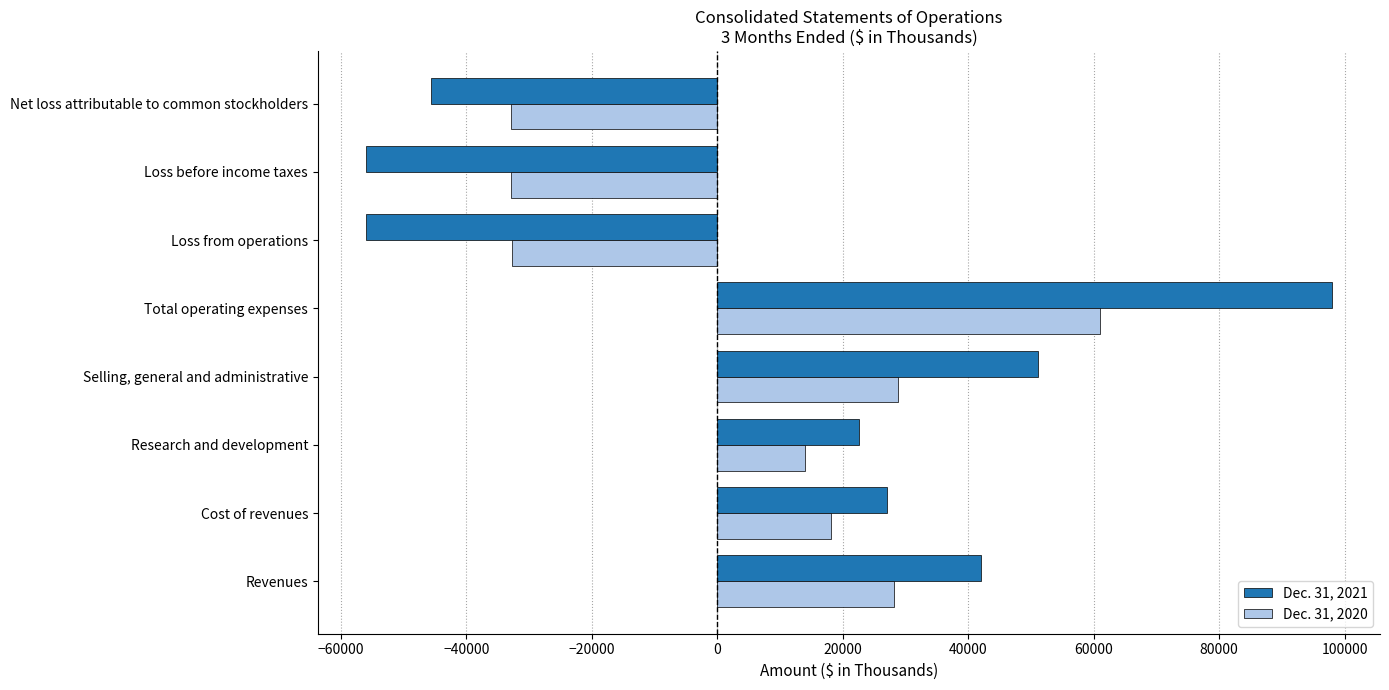

What is the sum of all Dec. 31, 2020 values?

51522